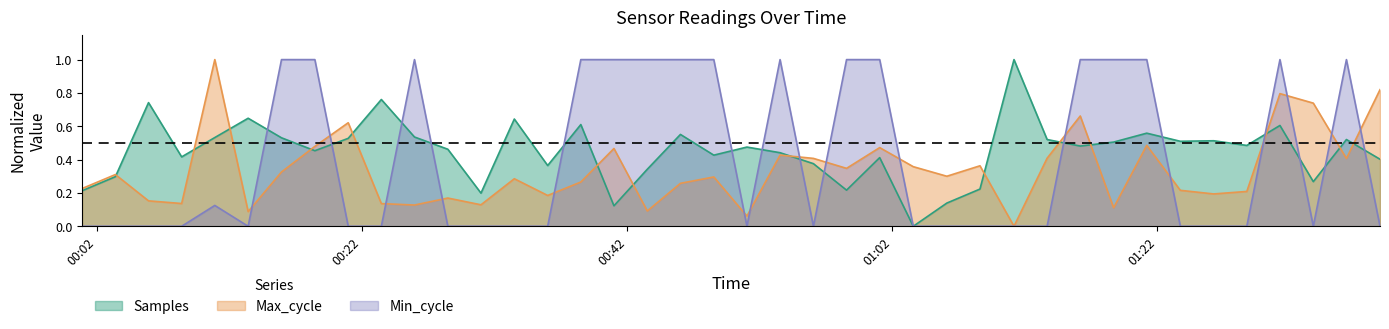

The Min_cycle series shows 1.3 at 2024/01/07 01:16:11. True or false?

False